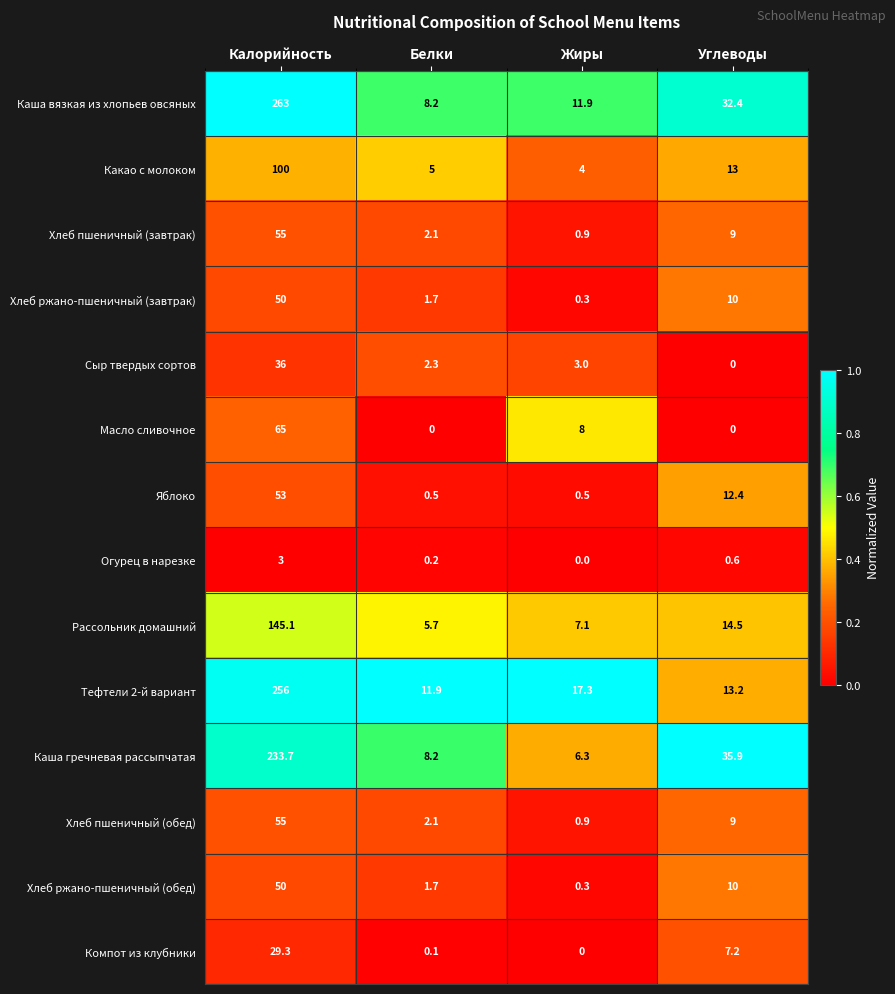

What is the spread (max minus min) of values at Белки?

11.9